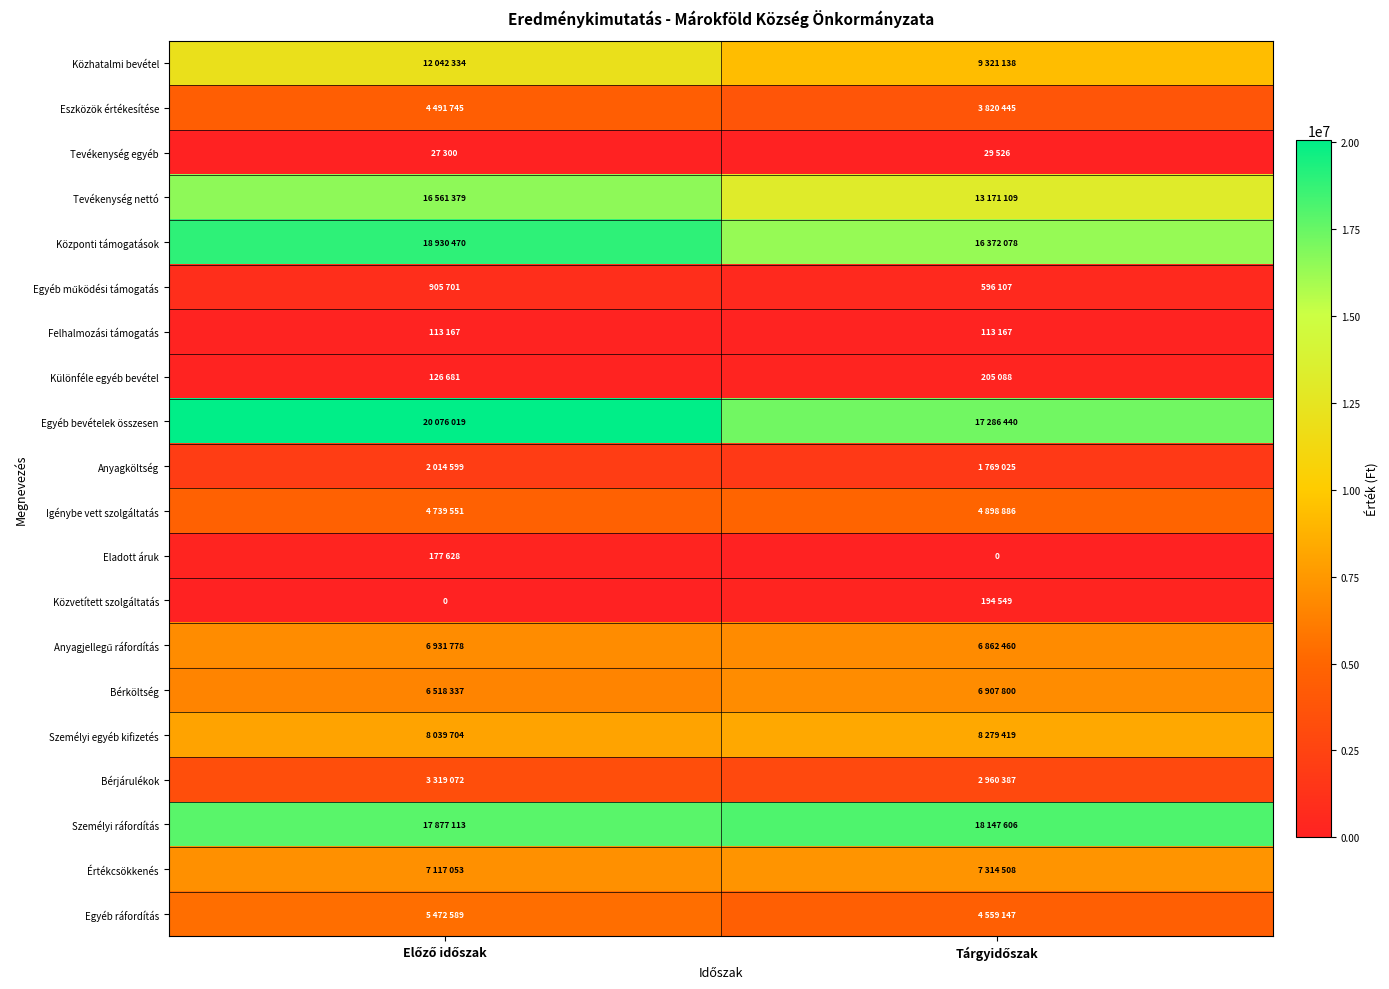

The Személyi ráfordítás series shows 17877113 at Előző időszak. True or false?

True